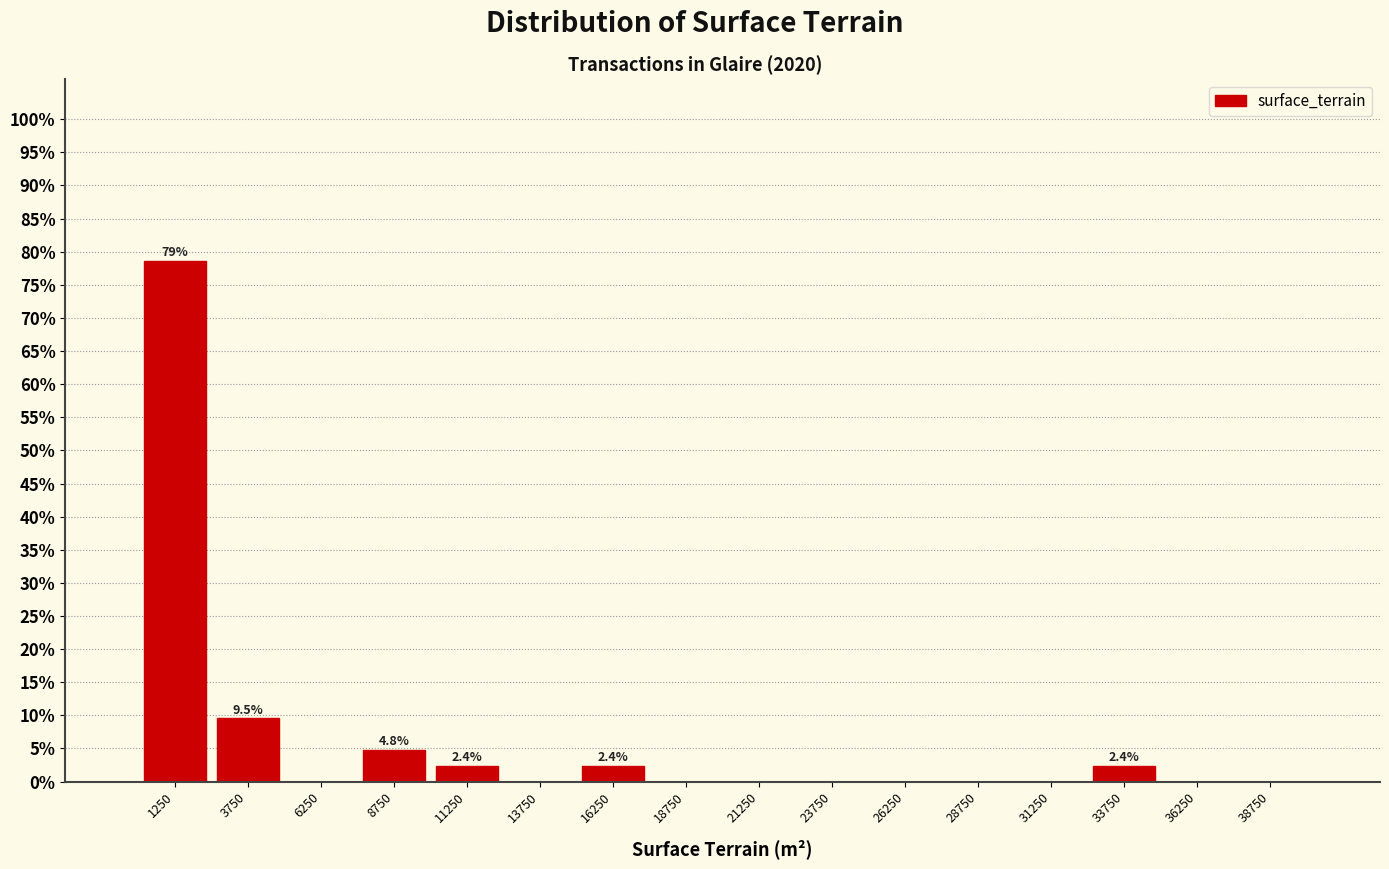

Over which range of the x-axis is the bar tallest?

0 to 2500